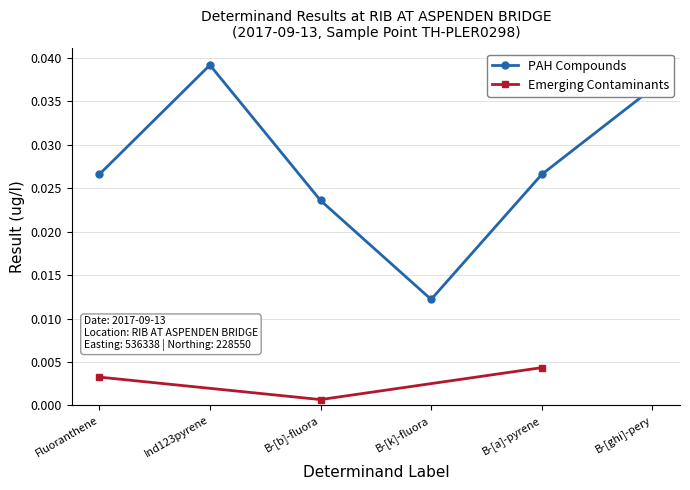

In PAH Compounds, how many points are higher than both neighbors (excluding endpoints)?

1